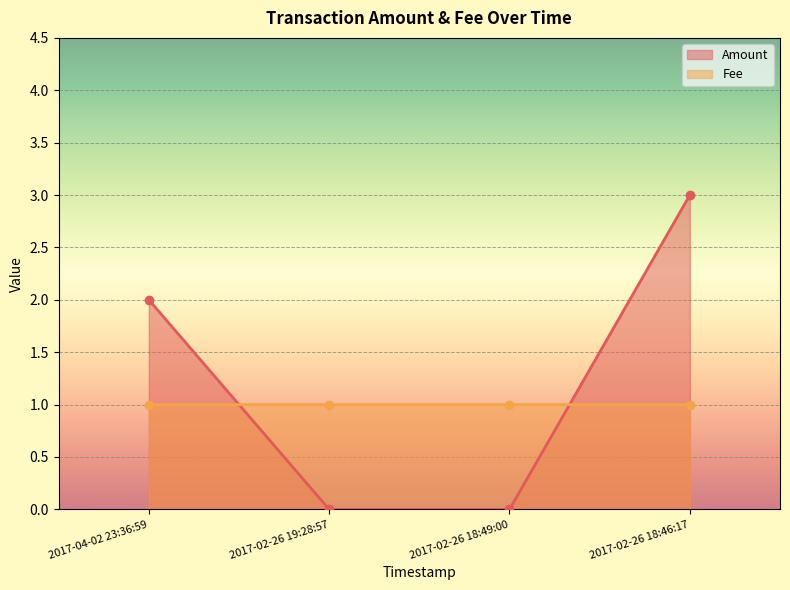

What is the spread (max minus min) of values at 2017-02-26 19:28:57?

1.0